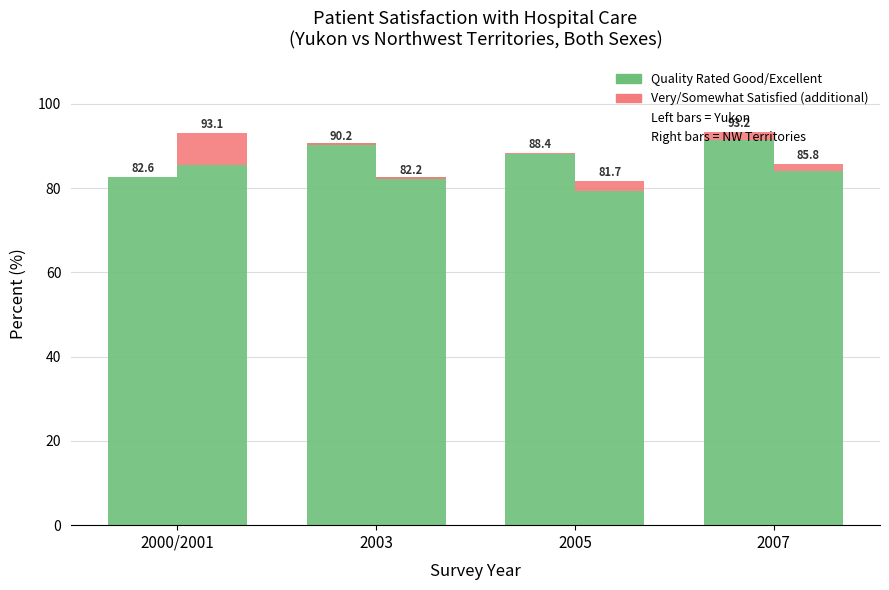

How many data points in Quality Rated (Good/Excellent) are above 90?

2